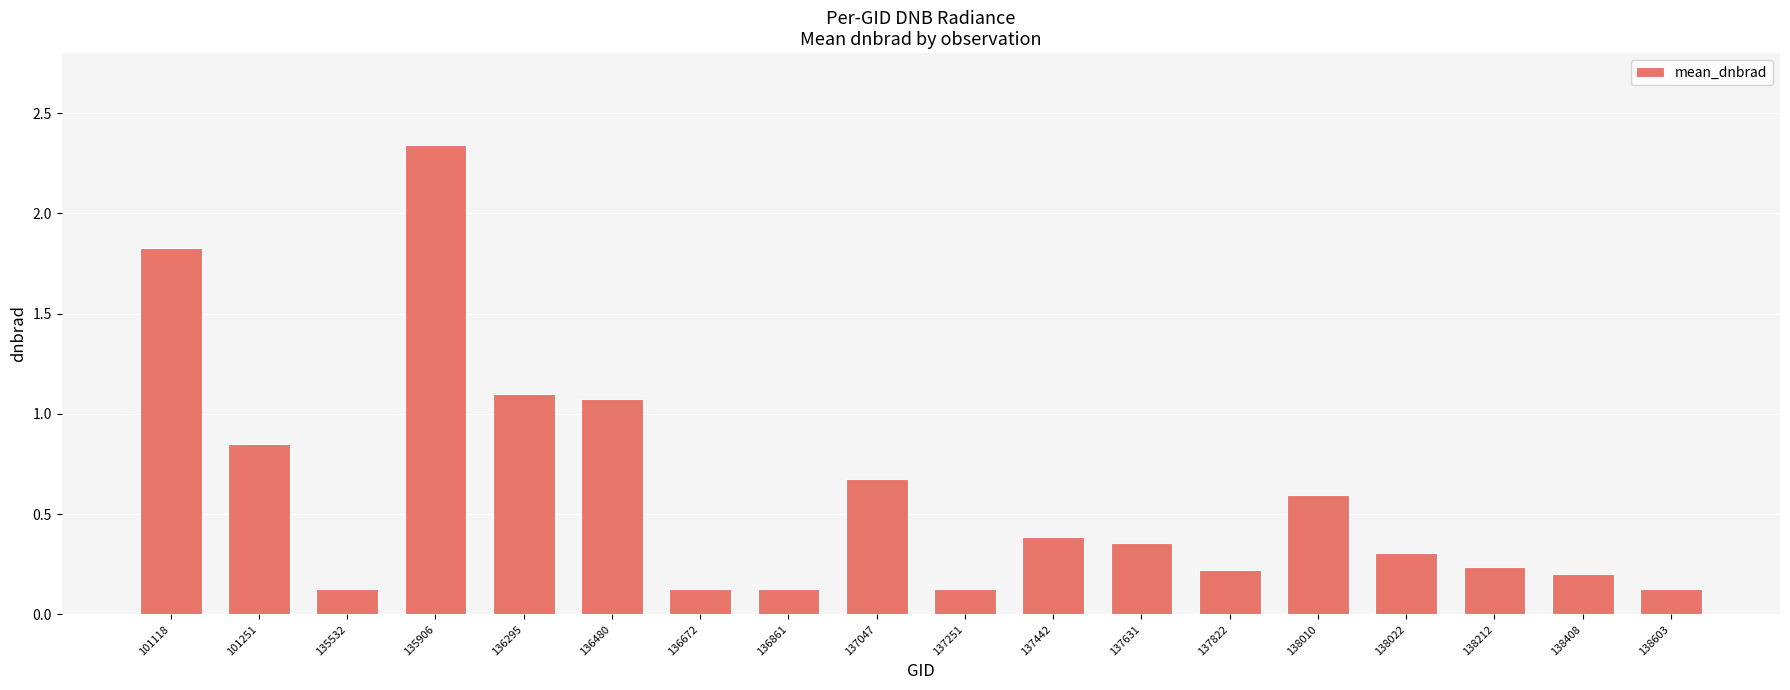

True or false: the data shows 1.8 at 101118.

True